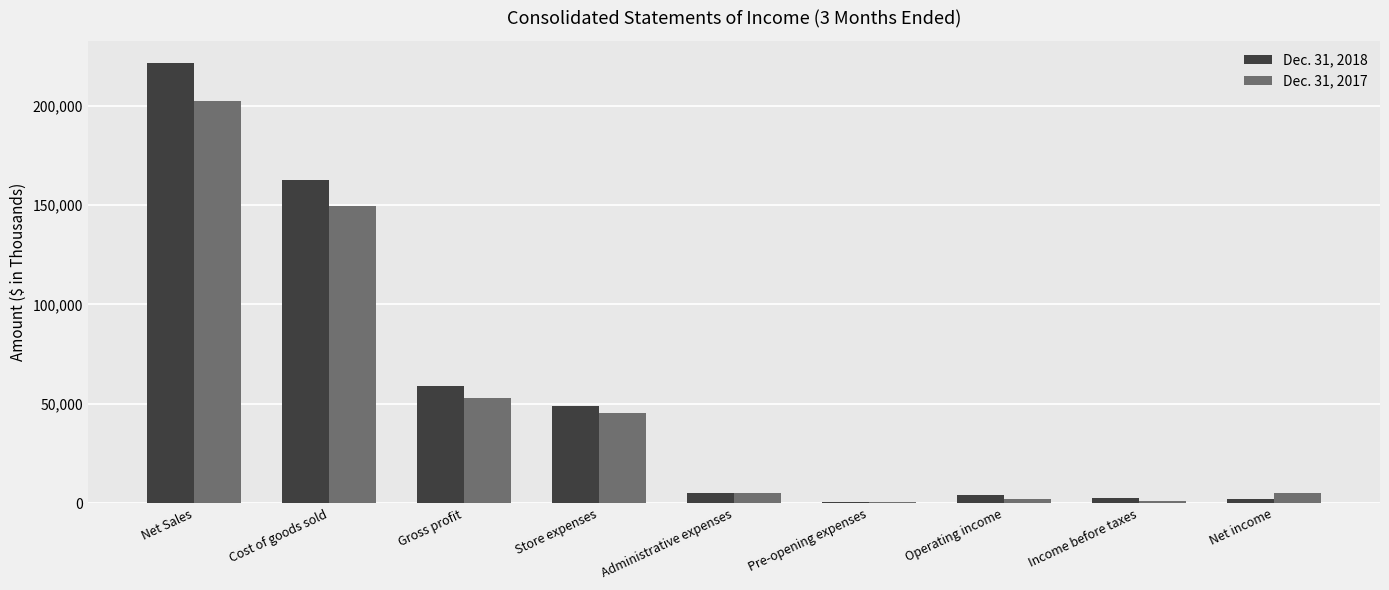

Is it true that Dec. 31, 2018 equals 221515 at Net Sales?

True